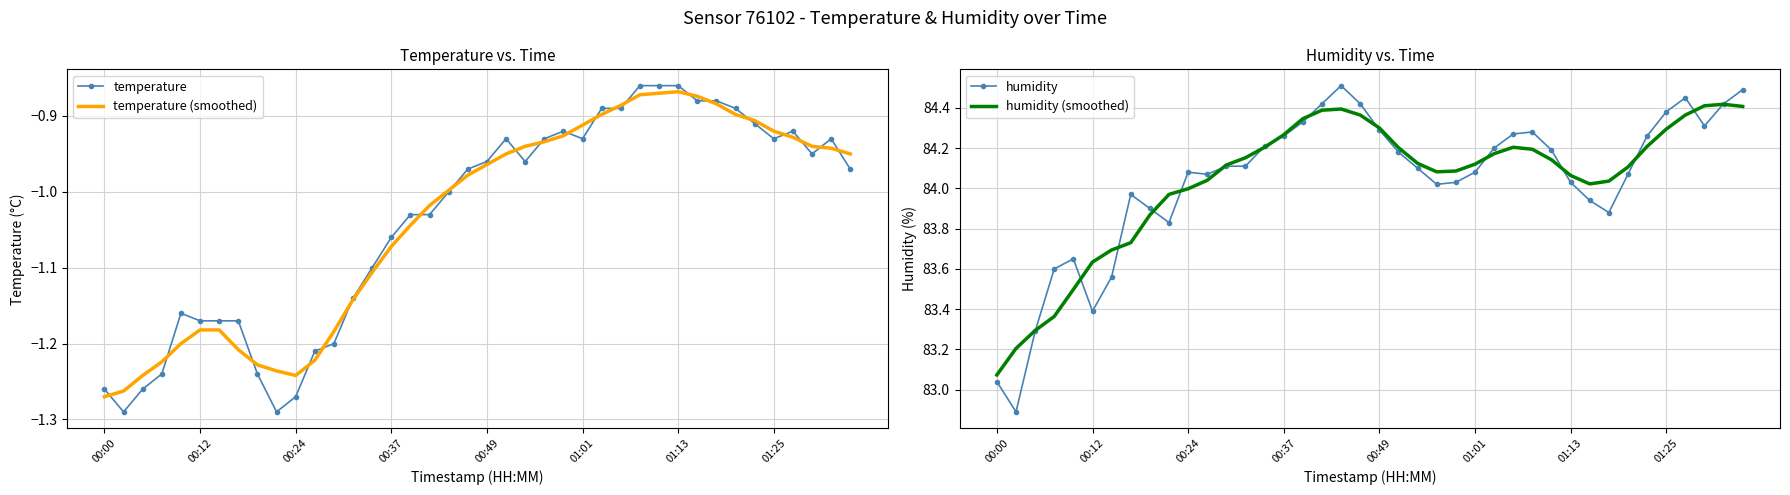

What are all the series names shown in the legend?

temperature, temperature (smoothed), humidity, humidity (smoothed)